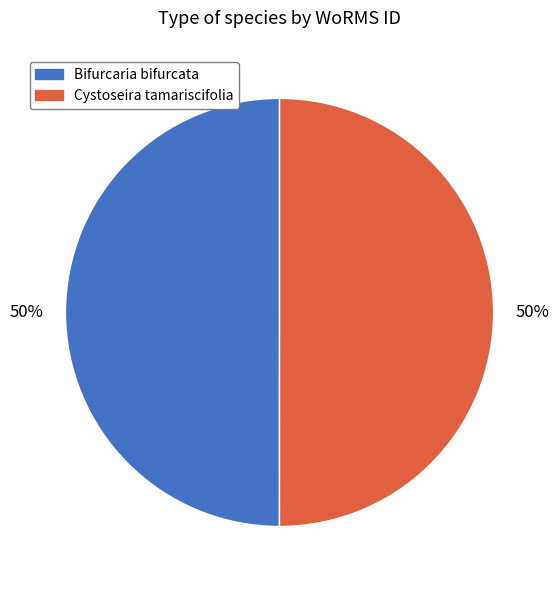

To the nearest percent, what is the average slice percentage?

50%